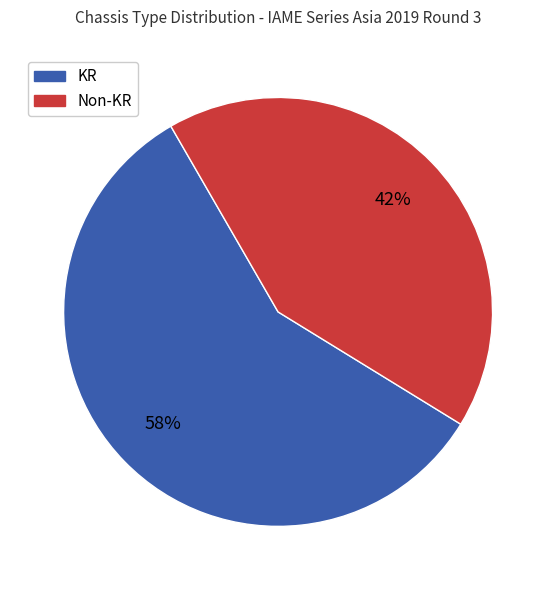

What percentage is the Non-KR slice, to the nearest percent?

42%